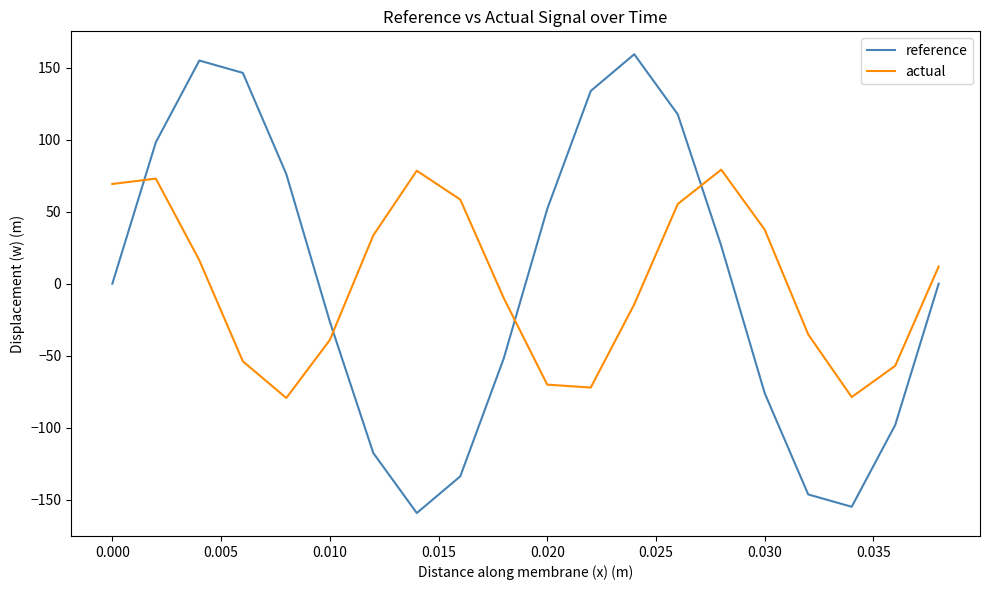

How many intersections are there between actual and reference?

4